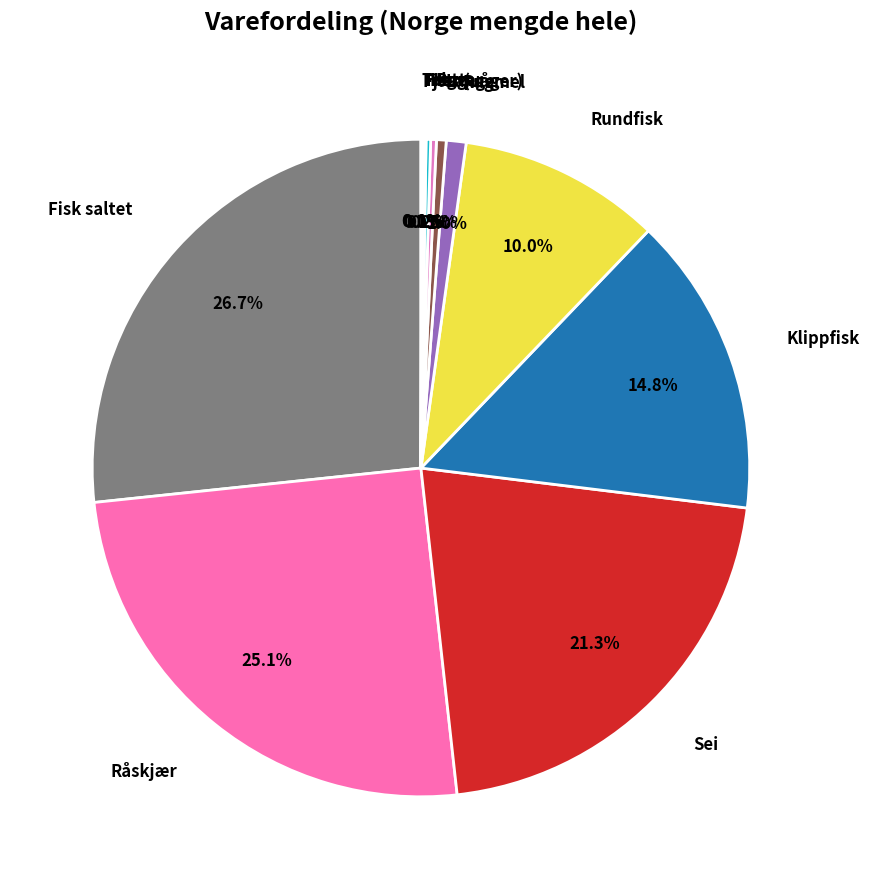

Which category has the biggest portion of the pie?

Fisk saltet